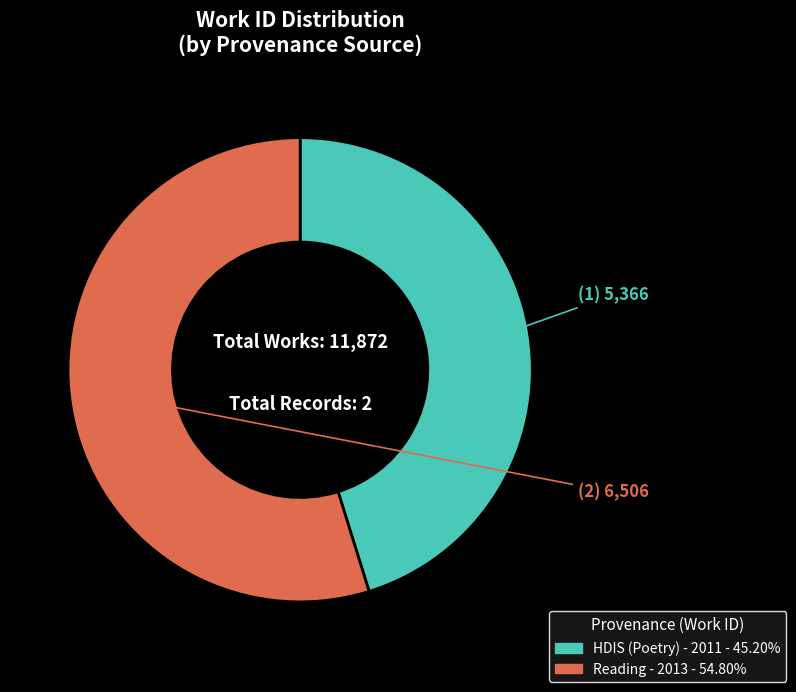

Which category has the smallest portion of the pie?

HDIS (Poetry) - 2011